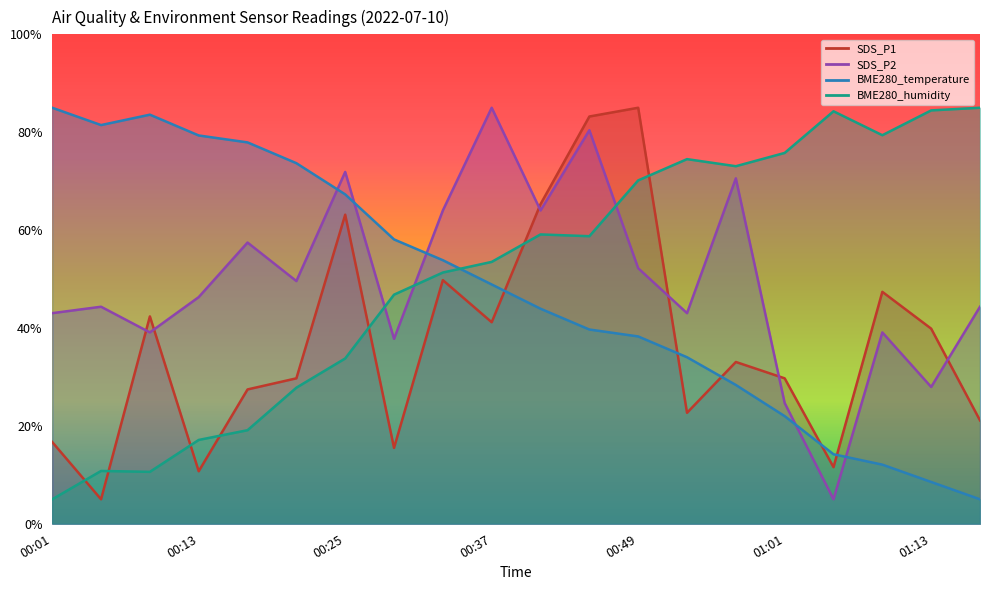

How many lines are shown in the chart?

4